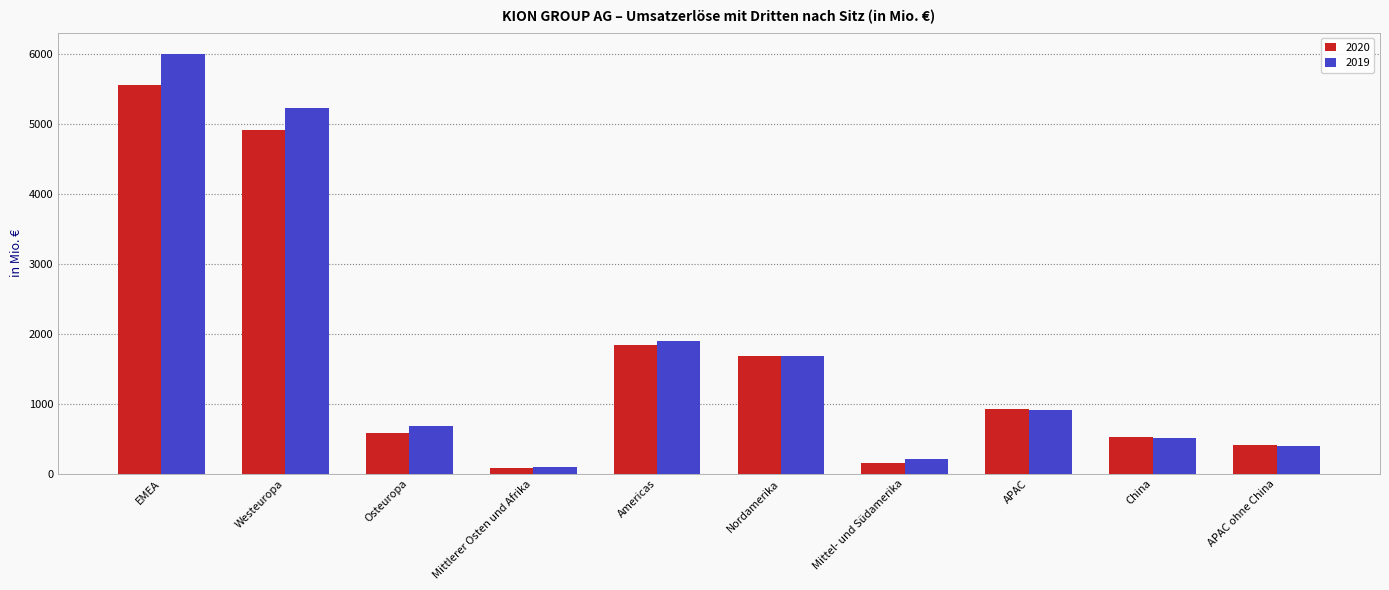

At how many categories does at least one series exceed 5872?

1